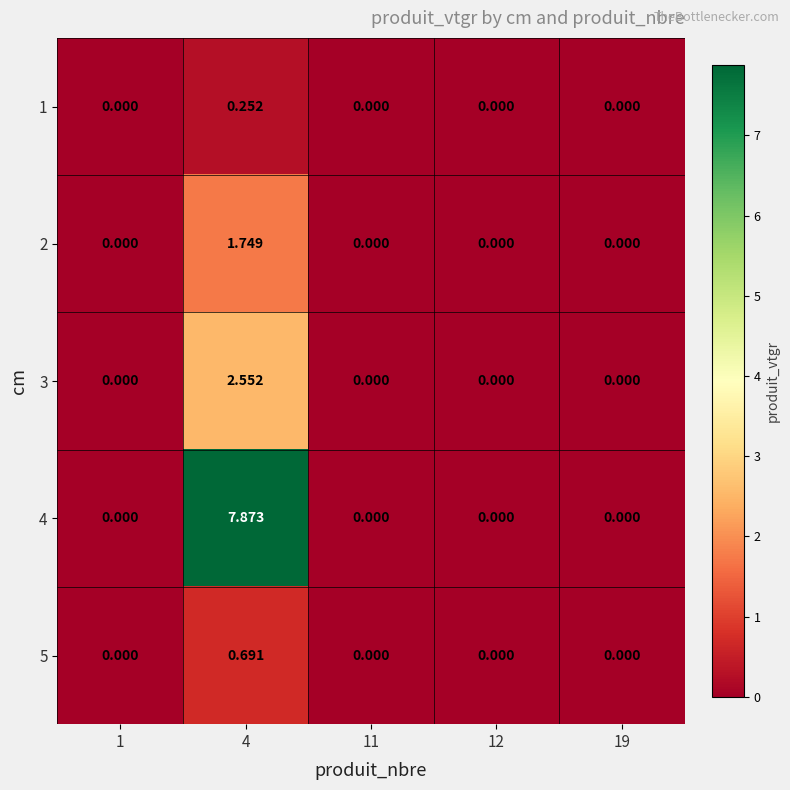

At how many categories does at least one series exceed 2?

1